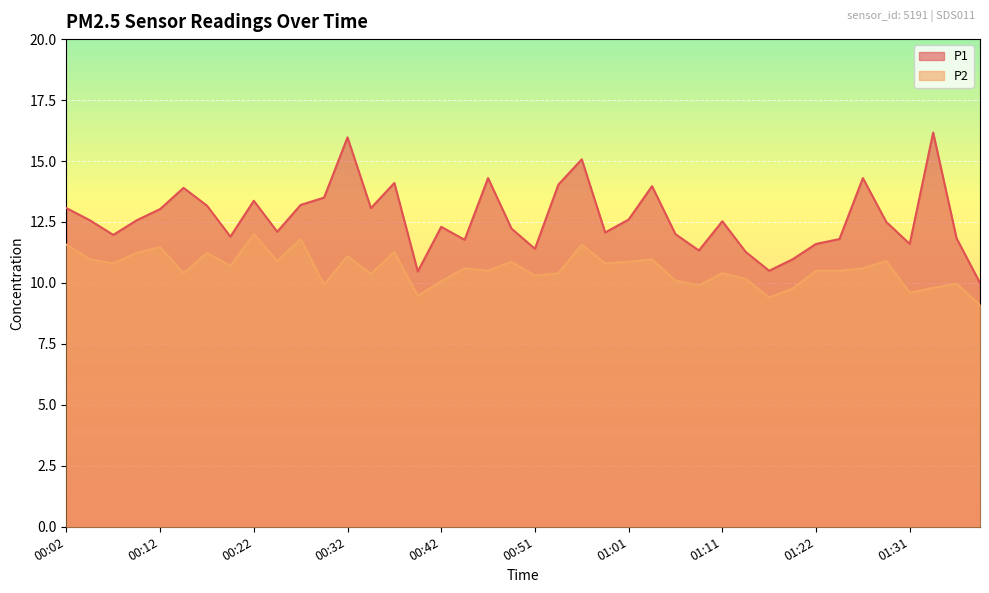

What is the label of the 39th point from the left?

01:37